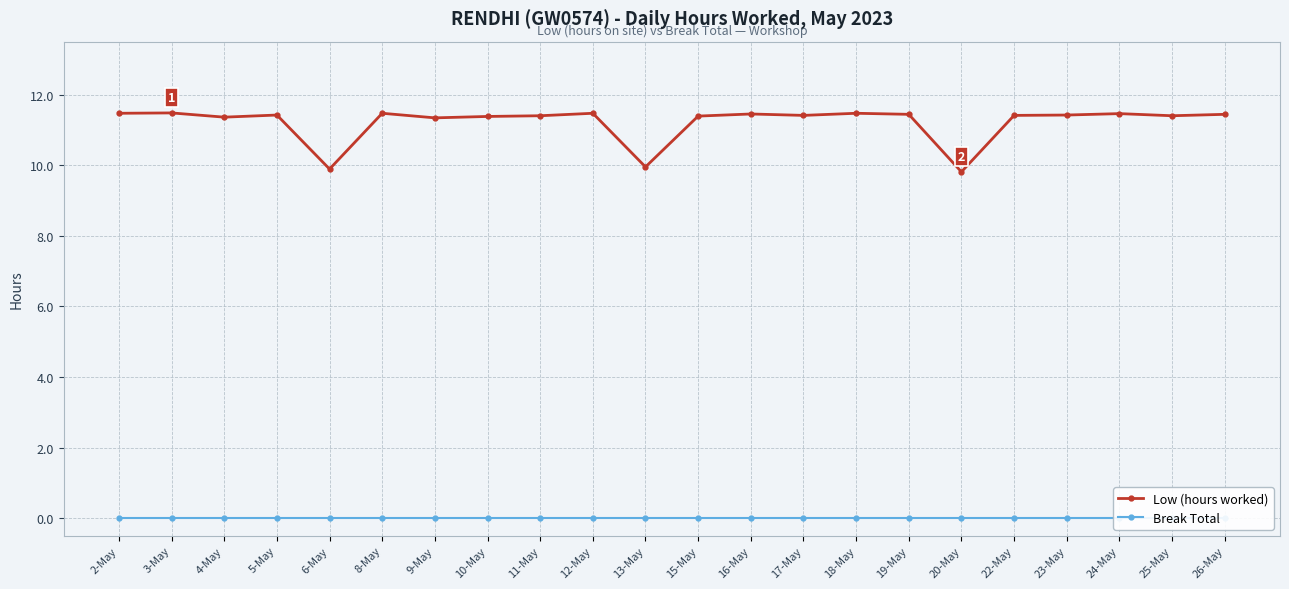

What is the label of the 12th point from the left?

15-May